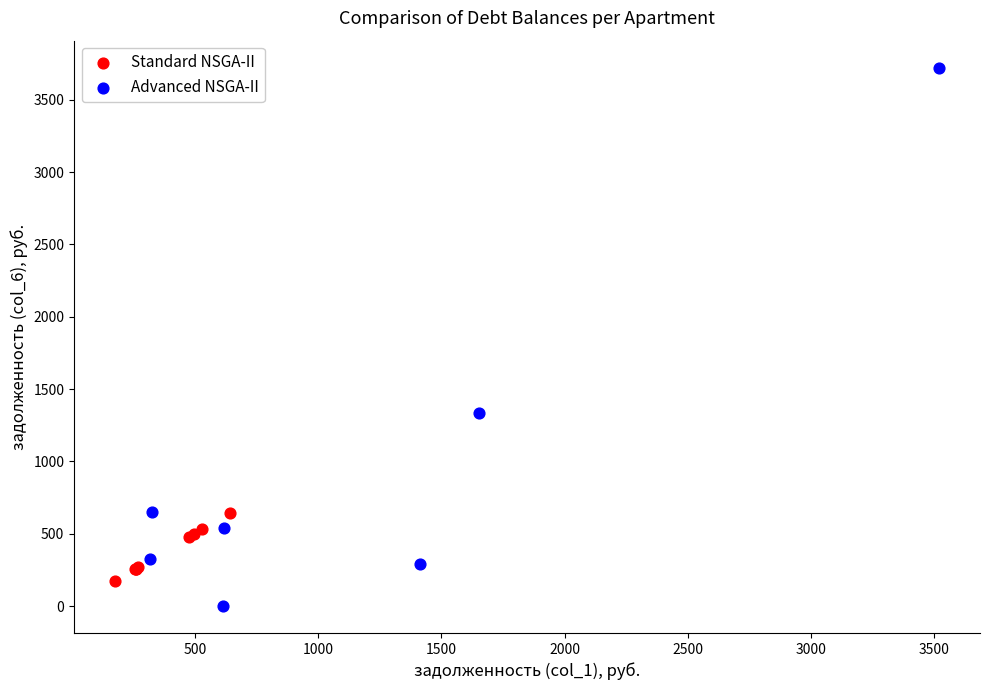

Which series contains the lowest Y value?

Advanced NSGA-II